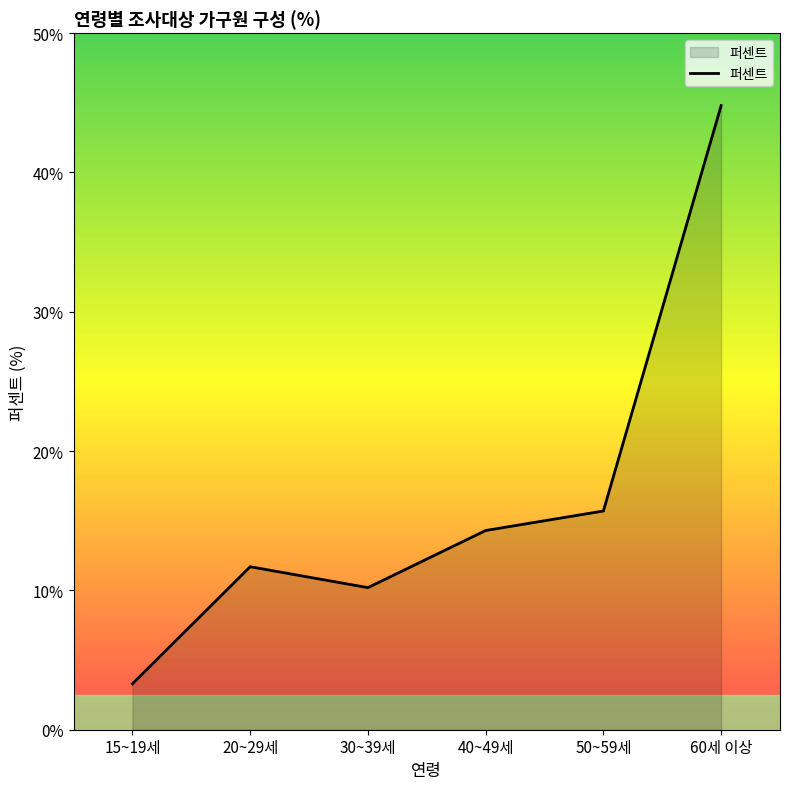

What is the change in value from 50~59세 to 60세 이상?

+29.1